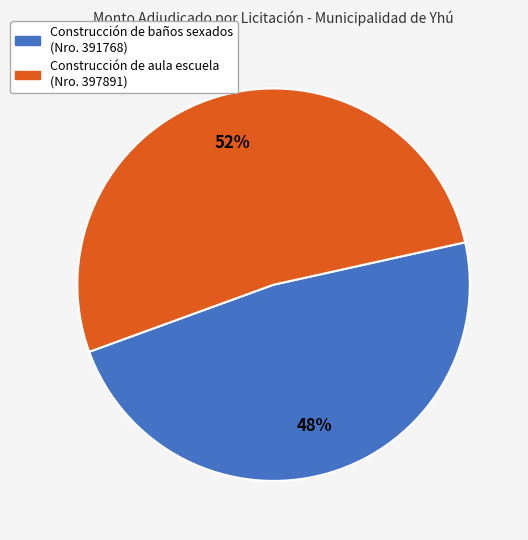

How many segments does this pie chart have?

2